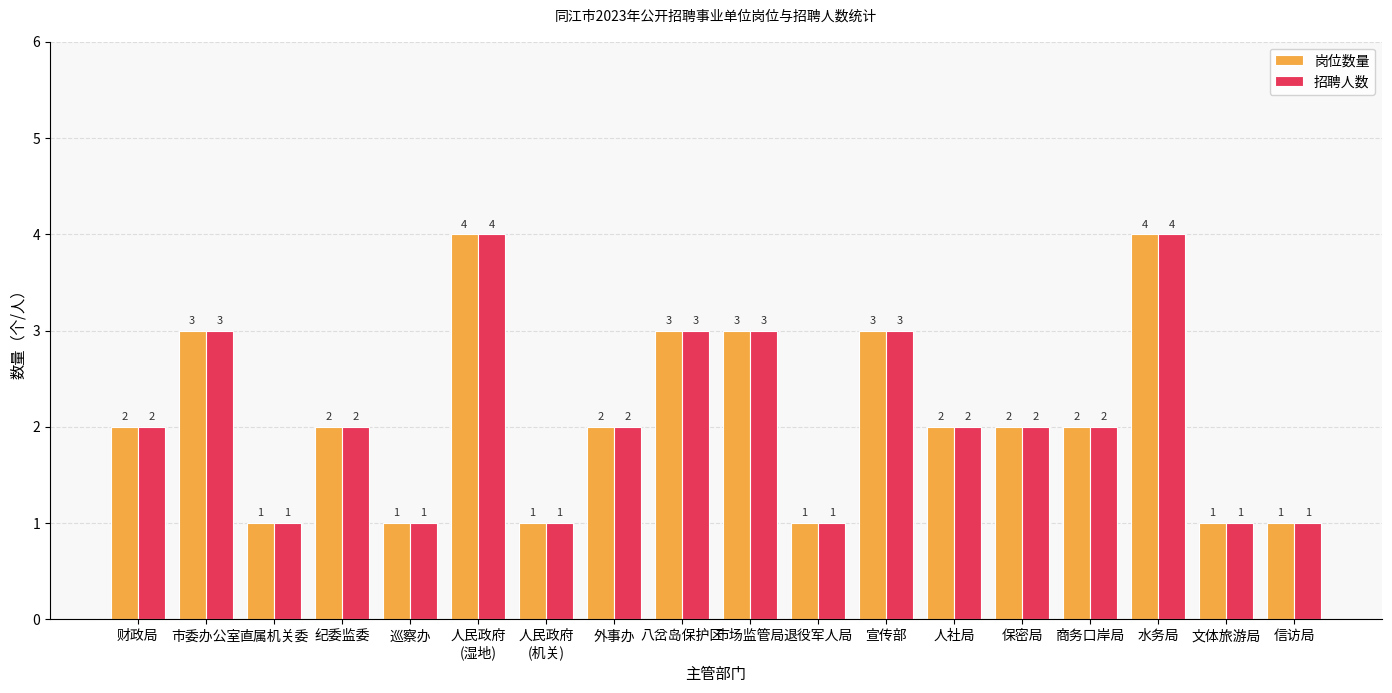

What value does the 招聘人数 series have at 直属机关委?

1